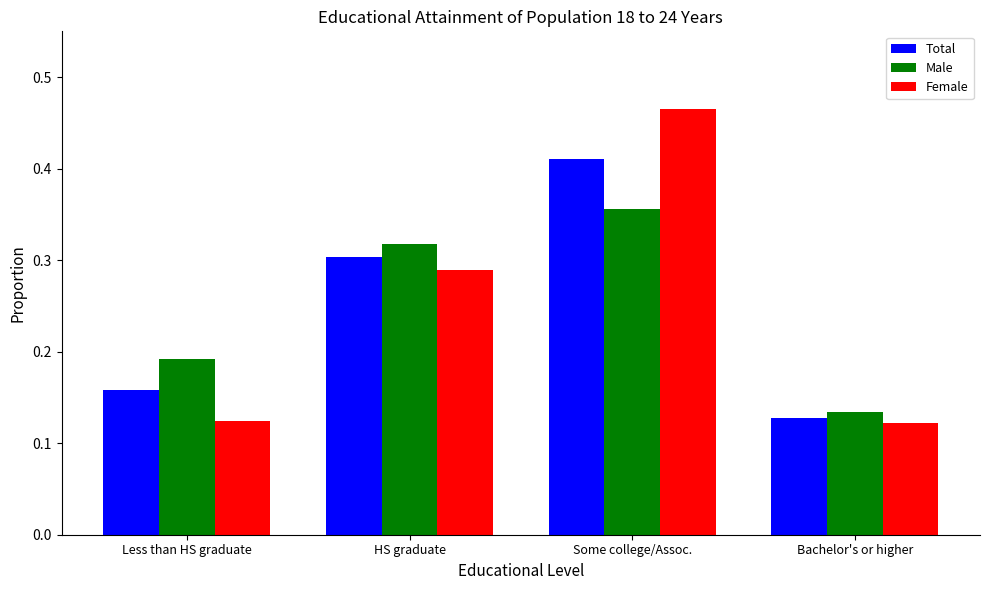

Between HS graduate and Some college/Assoc., which series saw the biggest shift?

Female